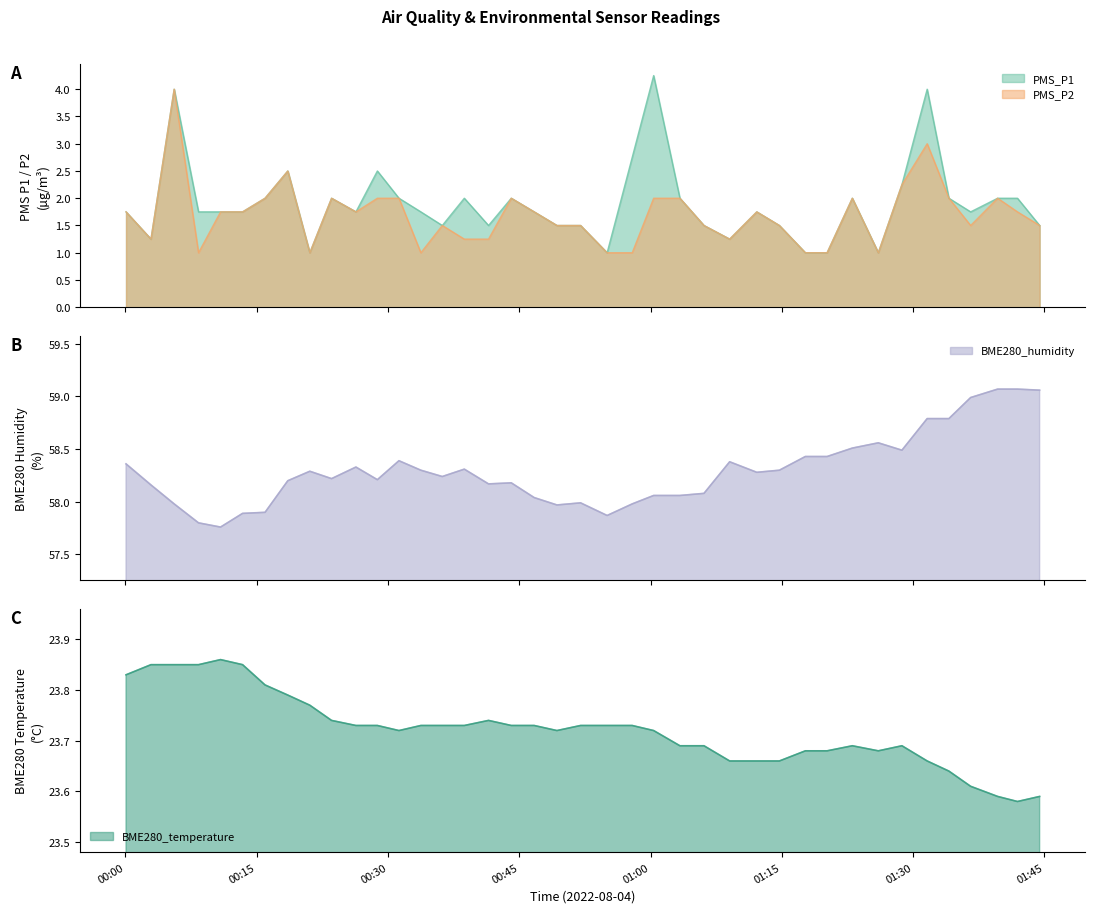

Is the value of PMS_P2 at 2022/08/04 00:15:57 greater than the value of BME280_humidity at 2022/08/04 00:28:47?

No